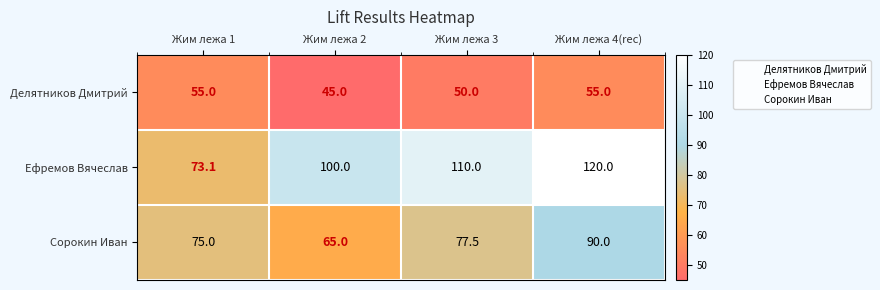

Reading left to right, what are all the values shown in this chart?

Делятников Дмитрий: Жим лежа 1=55.0	Жим лежа 2=45.0	Жим лежа 3=50.0	Жим лежа 4(rec)=55.0
Ефремов Вячеслав: Жим лежа 1=73.1	Жим лежа 2=100.0	Жим лежа 3=110.0	Жим лежа 4(rec)=120.0
Сорокин Иван: Жим лежа 1=75.0	Жим лежа 2=65.0	Жим лежа 3=77.5	Жим лежа 4(rec)=90.0